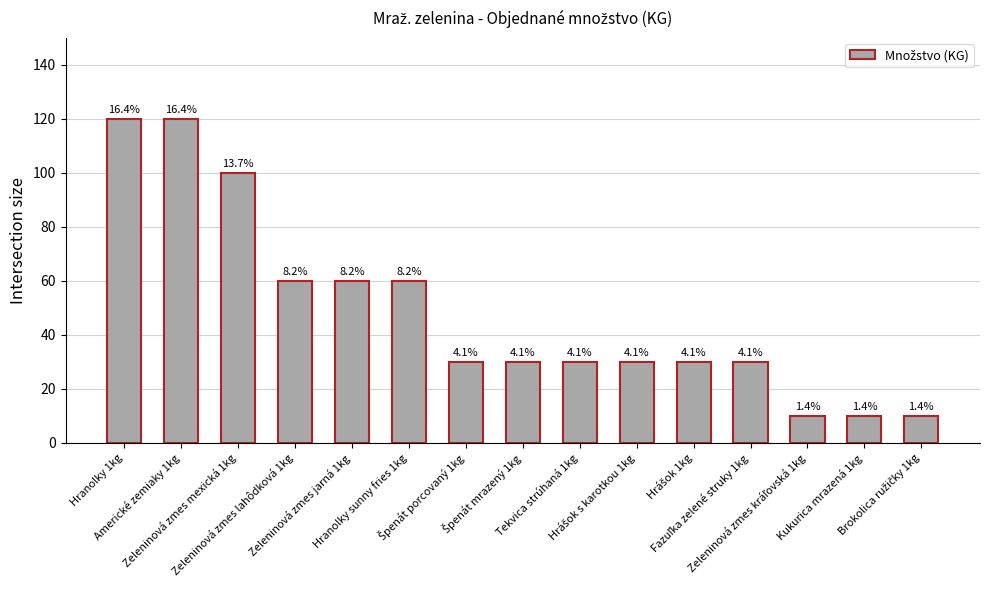

The chart shows a value of 45 at Tekvica strúhaná 1kg. True or false?

False